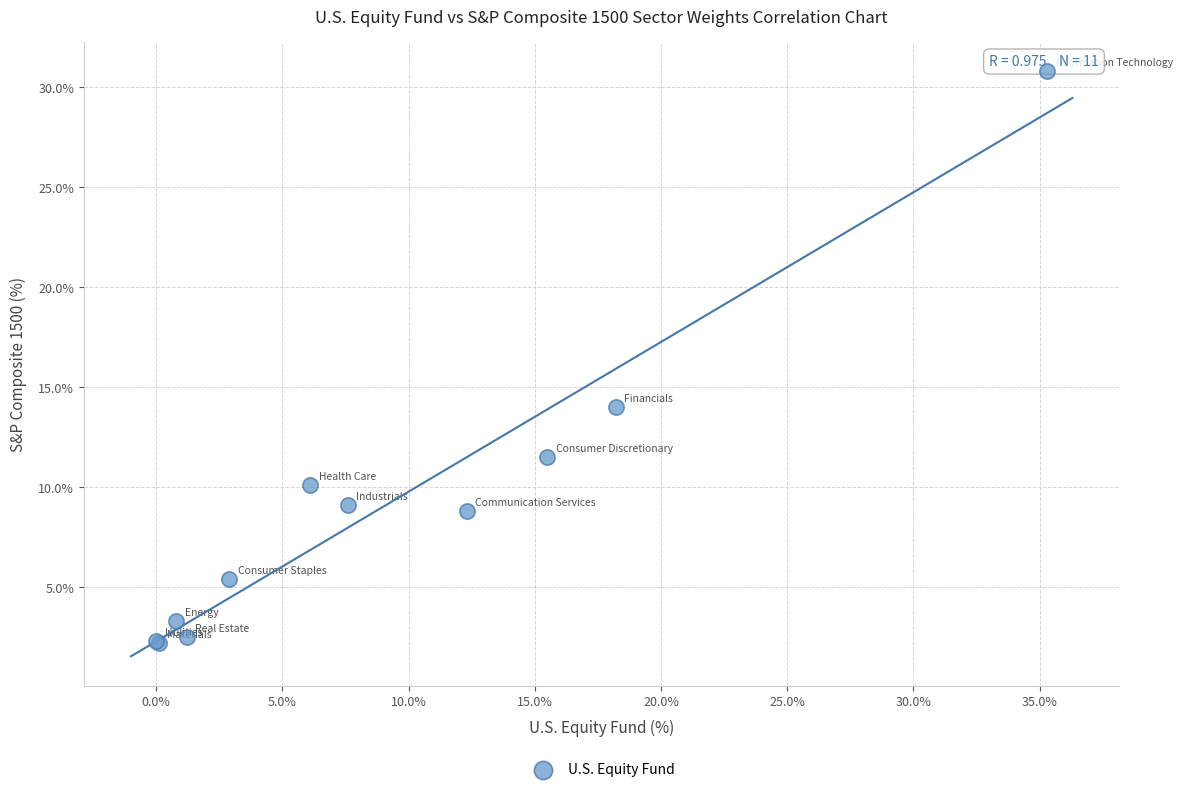

What Y value in the scatter plot is closest to 16?

14.0